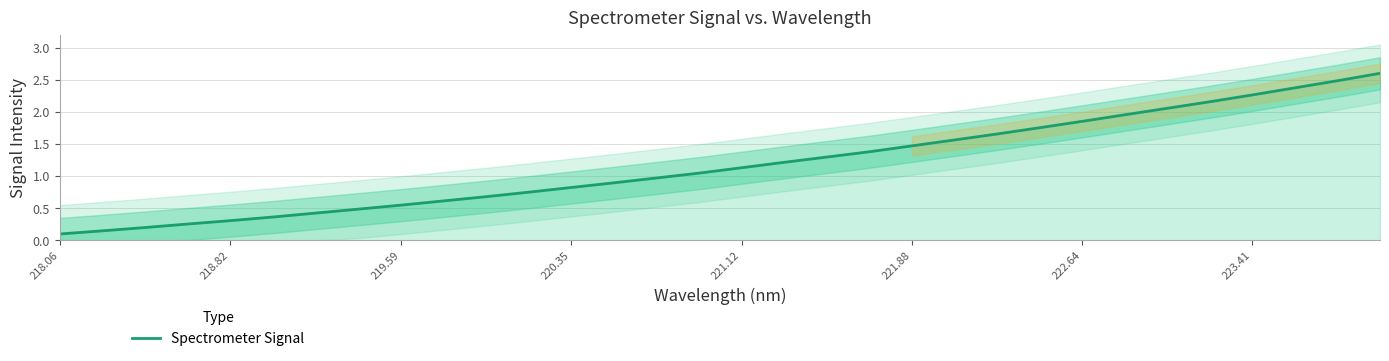

What is the highest value of the Spectrometer Signal series?

2.6